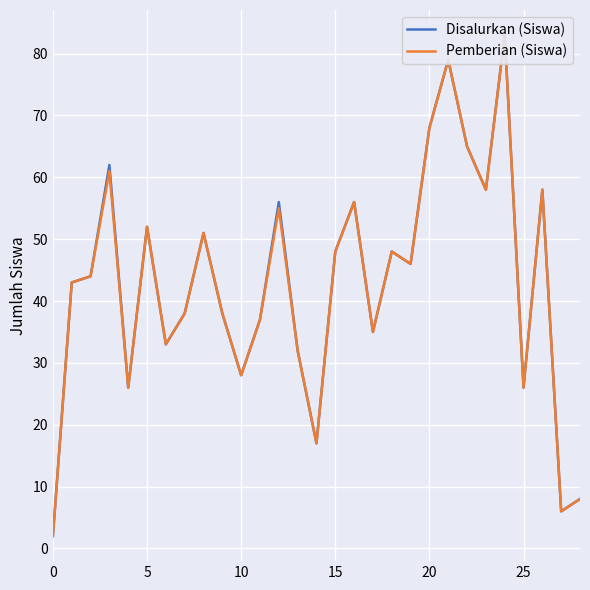

How many categories are shown in the chart?

29